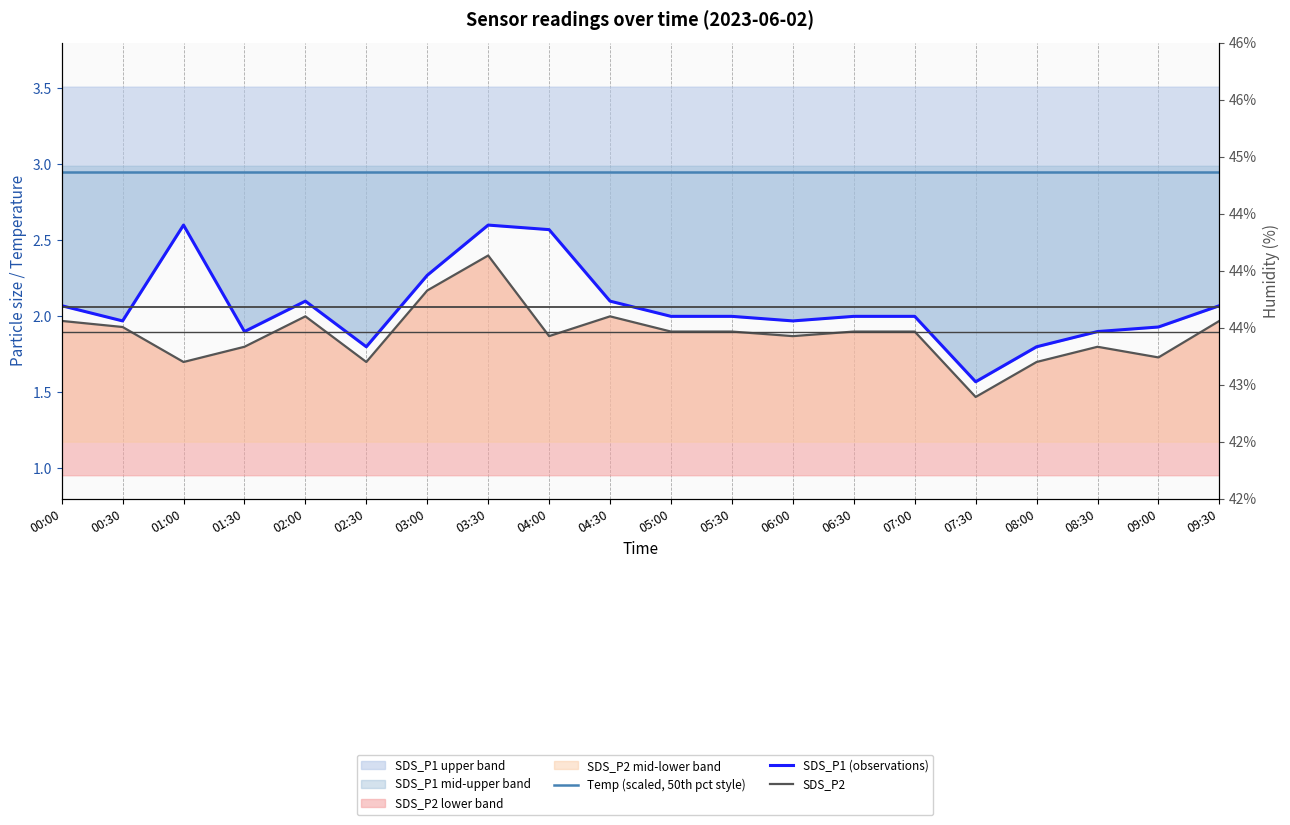

What is the difference between the highest and lowest values at 08:00?

41.6